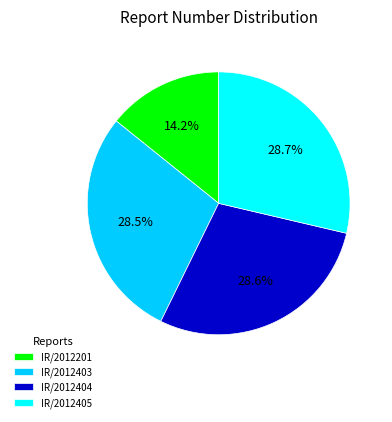

Approximately how many times larger is the value at IR/2012403 compared to IR/2012405?

1.0